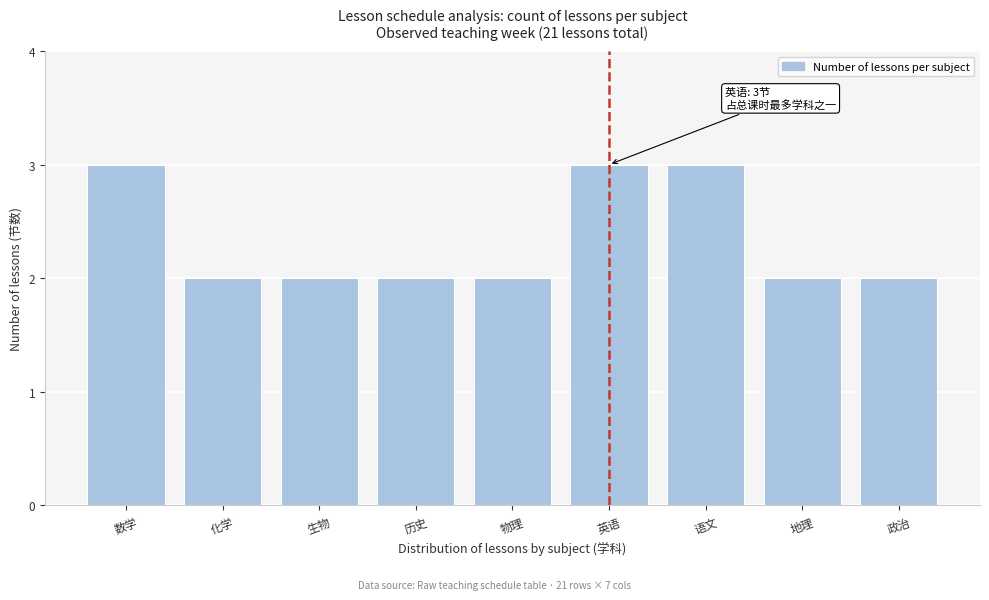

Reading left to right, what are all the values shown in this chart?

数学=3	化学=2	生物=2	历史=2	物理=2	英语=3	语文=3	地理=2	政治=2